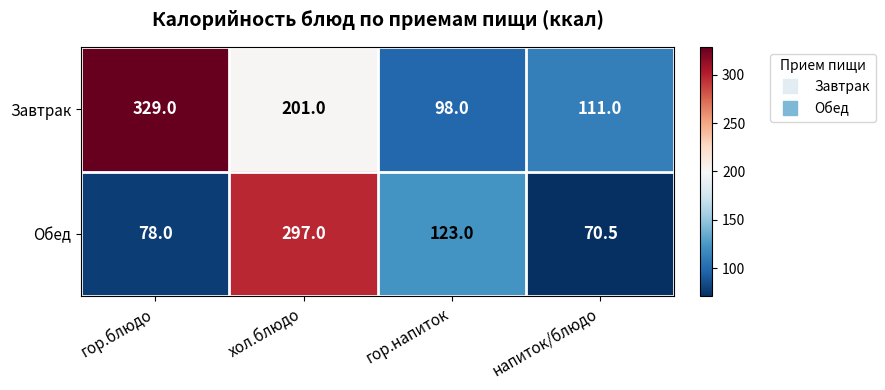

What is the average value of the Завтрак series?

184.8